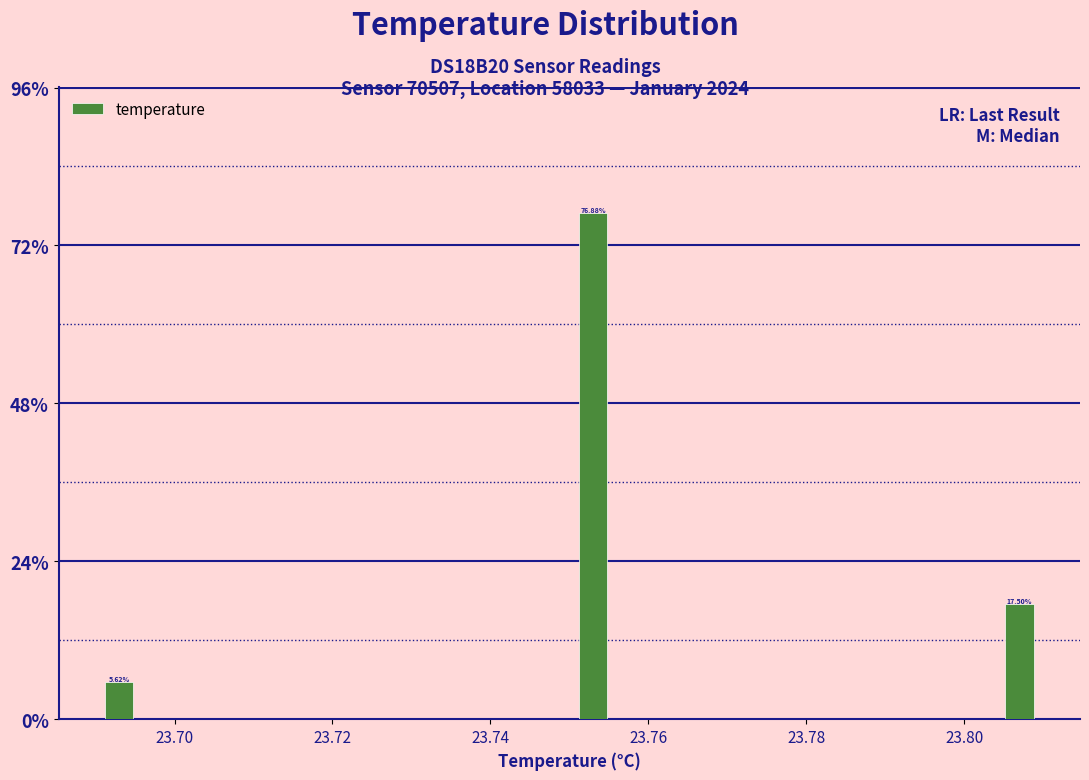

Read against the x-axis, roughly where is the centre of the tallest bar?

23.754